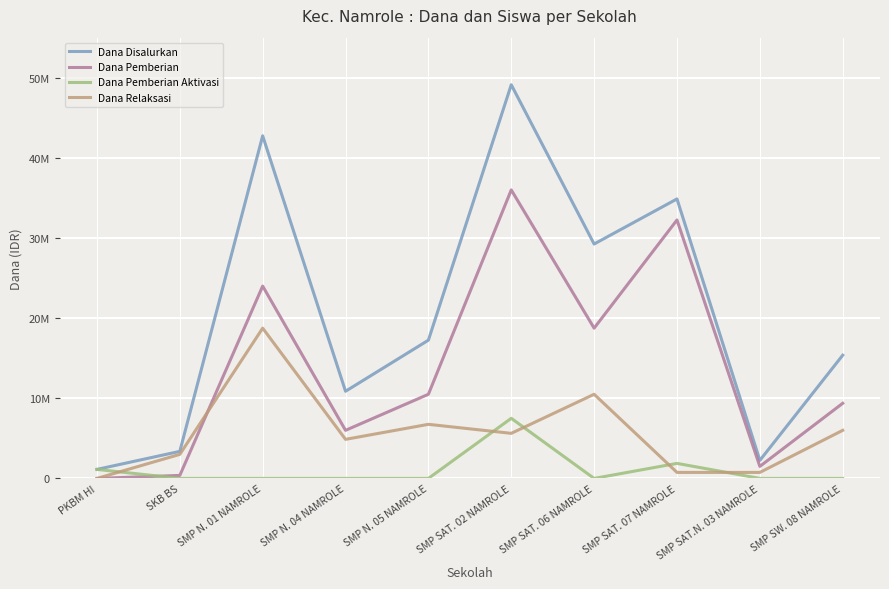

At how many categories does at least one series exceed 32118577?

3